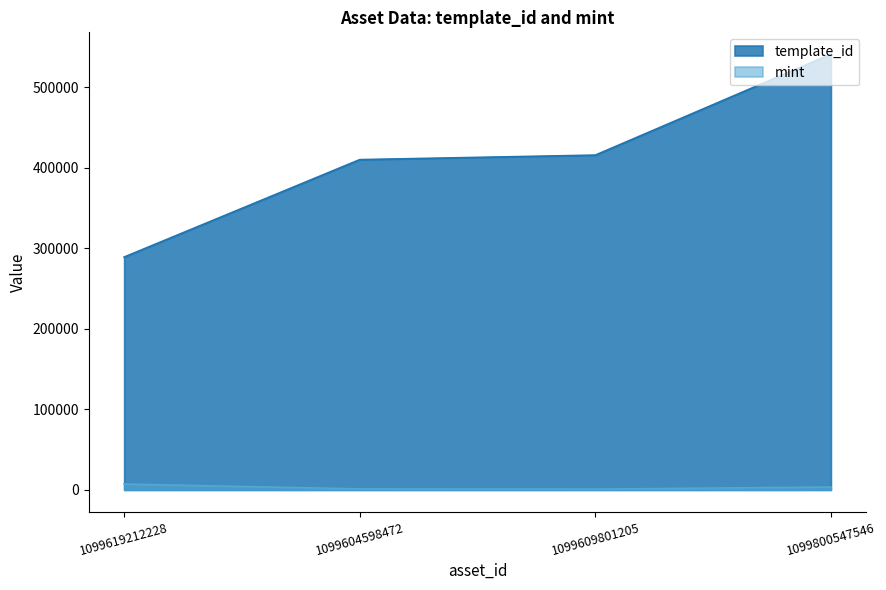

What is the label of the 1st point from the left?

1099619212228